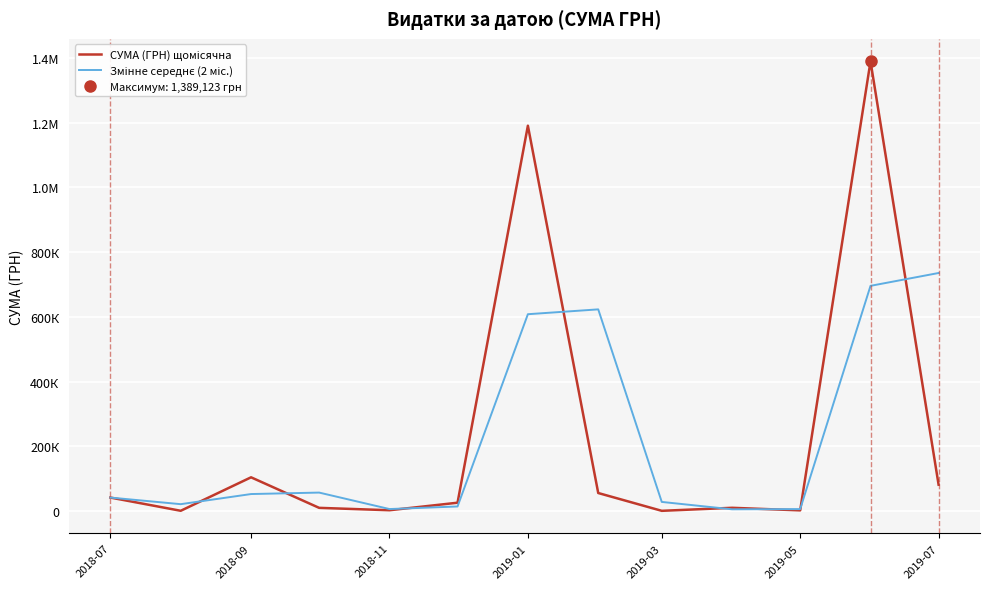

How many data points in СУМА (ГРН) щомісячна are less than 26238?

6